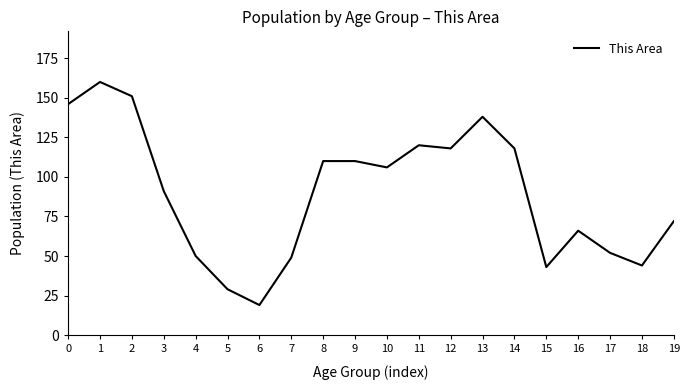

What is the change in value from 1 to 7?

-111